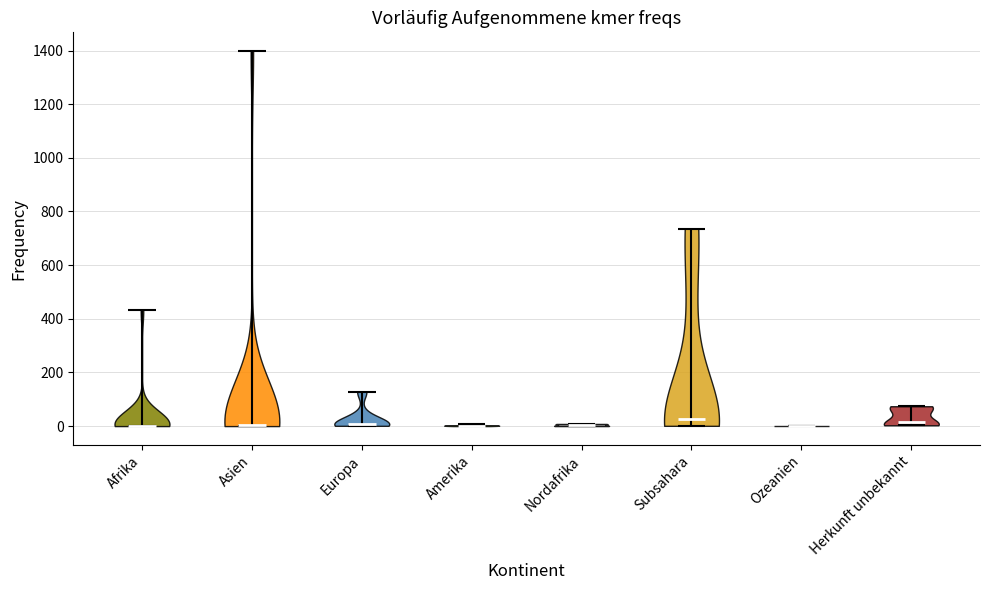

Reading left to right, read every violin against the y-axis: where its median line is, and the lowest and highest points it reaches. The values are not printed on the chart, so give them approximately, as read against the axis.

Afrika: median line 0, lowest point 0, highest point 440
Asien: median line 0, lowest point 0, highest point 1400
Europa: median line 0, lowest point 0, highest point 120
Amerika: median line 0, lowest point 0, highest point 0
Nordafrika: median line 0, lowest point 0, highest point 0
Subsahara: median line 20, lowest point 0, highest point 740
Ozeanien: median line 0, lowest point 0, highest point 0
Herkunft unbekannt: median line 20, lowest point 0, highest point 80